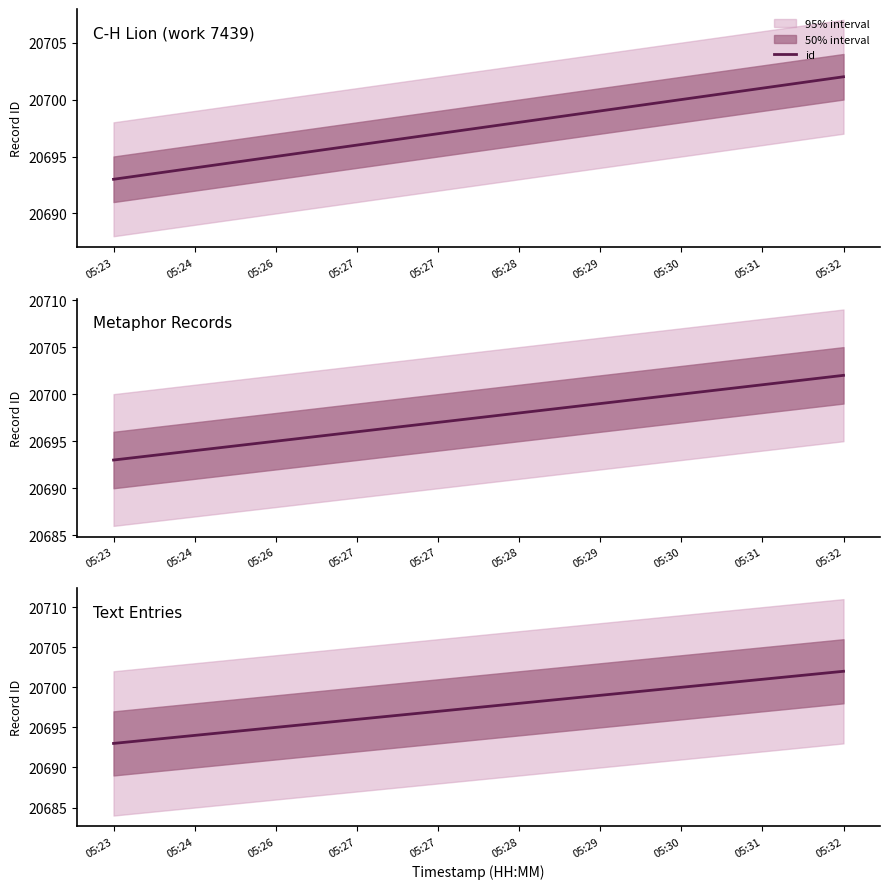

Reading right to left, transcribe all the data shown in this chart.

20702	20701	20700	20699	20698	20697	20696	20695	20694	20693